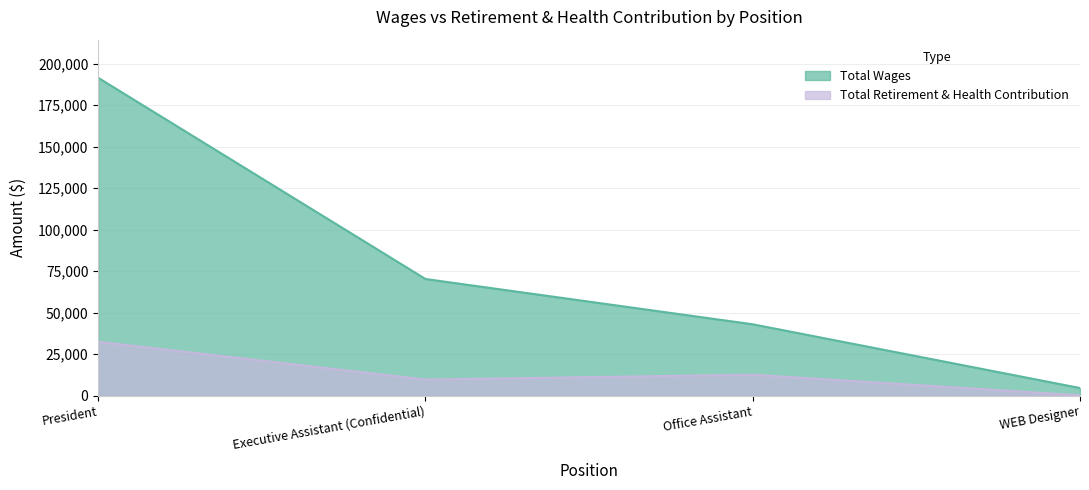

Which series has the largest total across all categories?

Total Wages